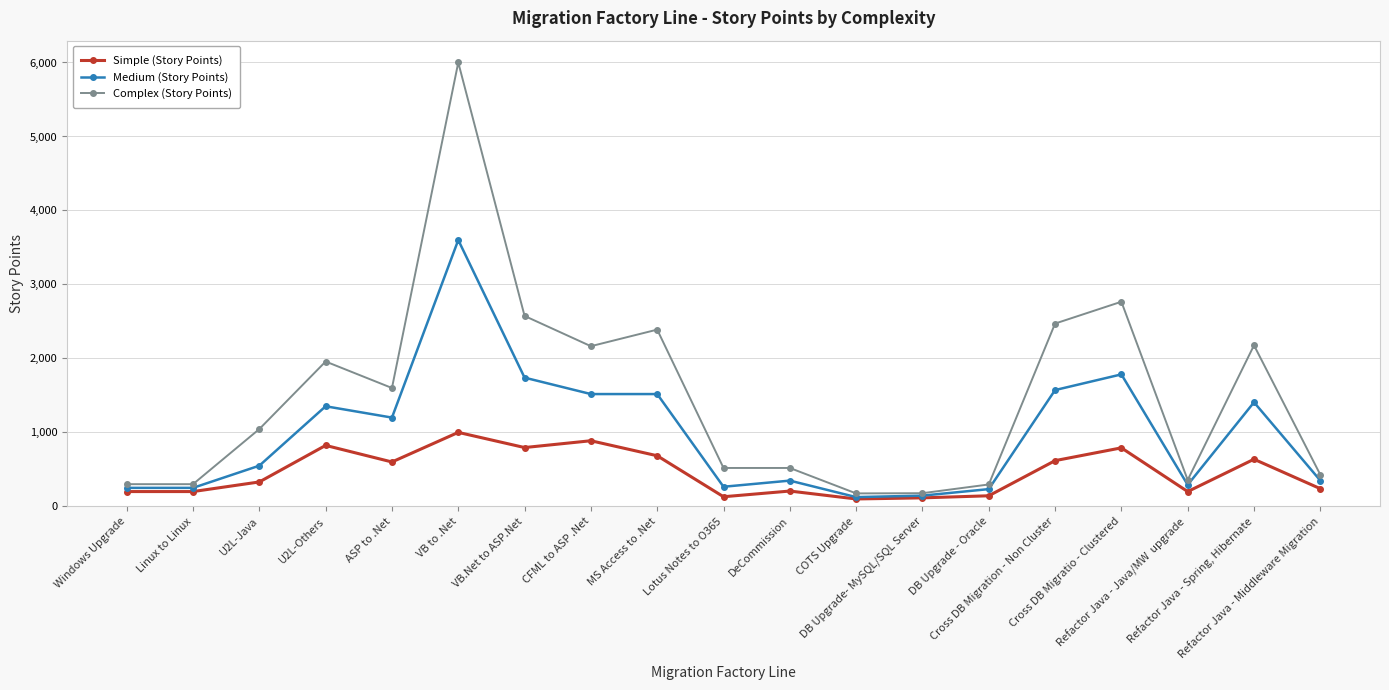

What is the difference between the Medium (Story Points) values at U2L-Java and VB to .Net?

3050